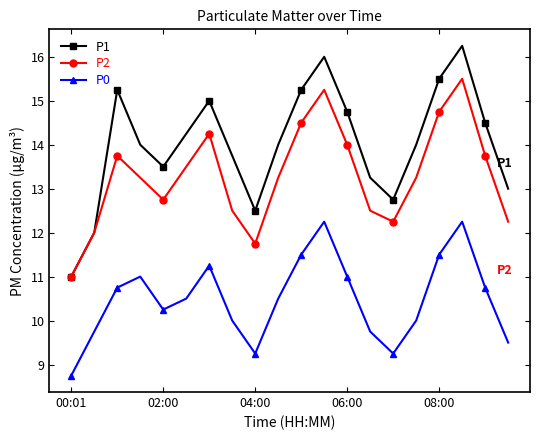

True or false: P1 and P0 intersect in this chart.

False